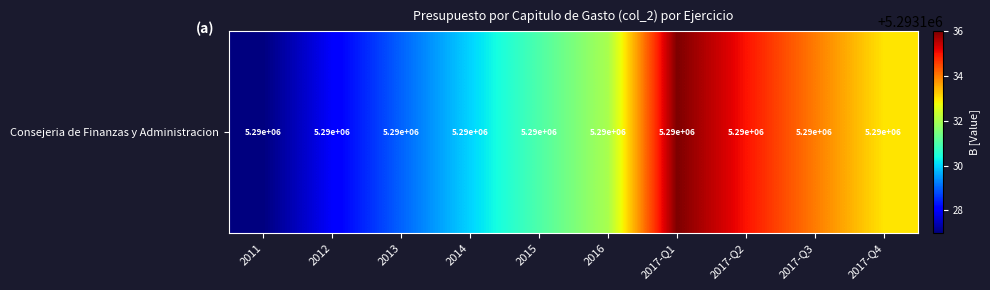

What is the sum of the values at 2017-Q4 and 2011?

10586260